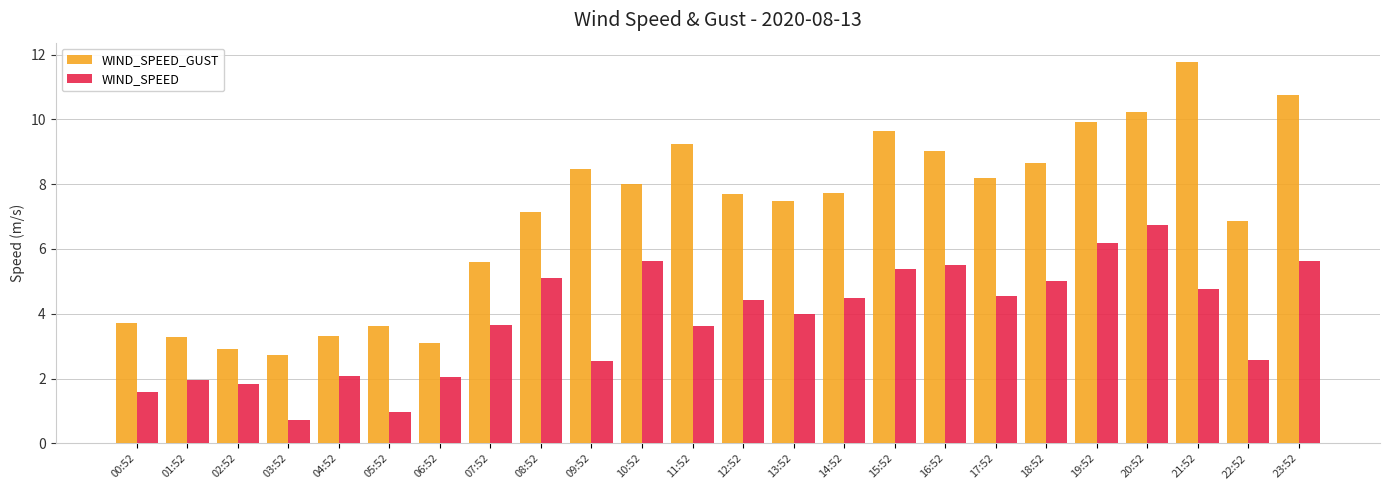

Which series has the largest range (max minus min)?

WIND_SPEED_GUST